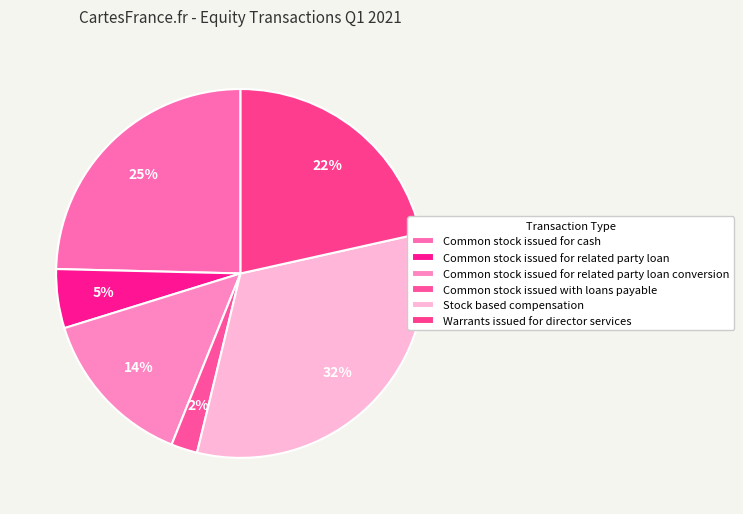

Is it true that Stock based compensation is 41% of the pie?

False